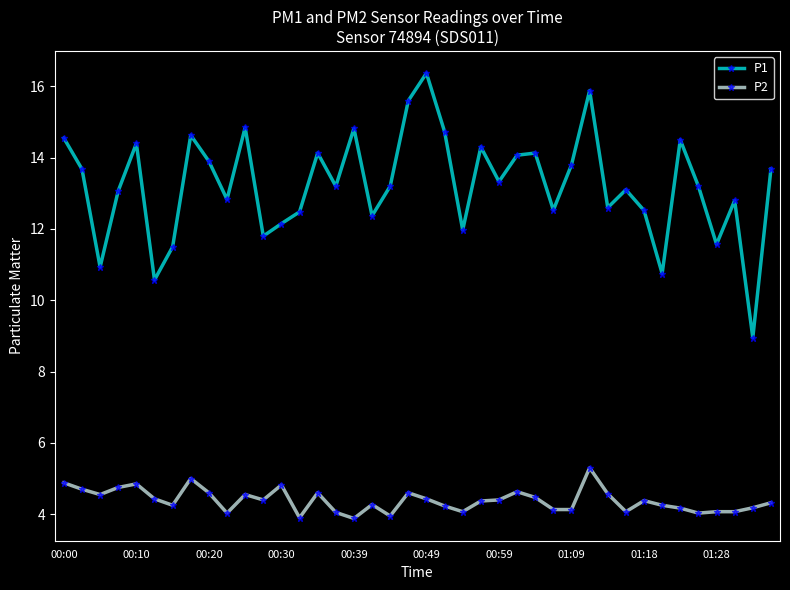

What is the lowest value of the P2 series?

3.9